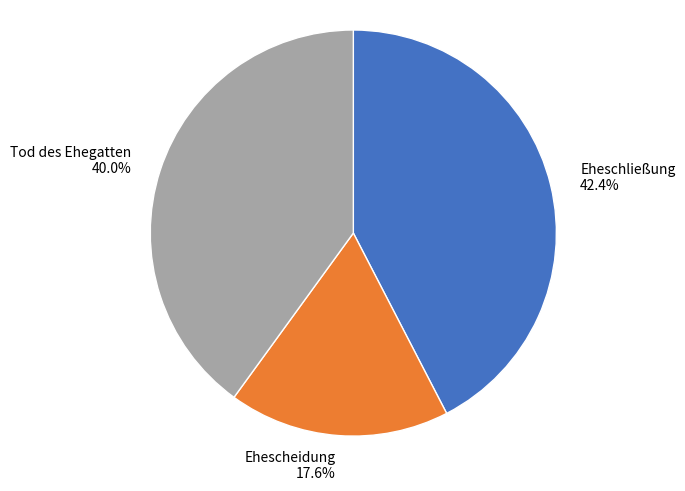

How many segments does this pie chart have?

3